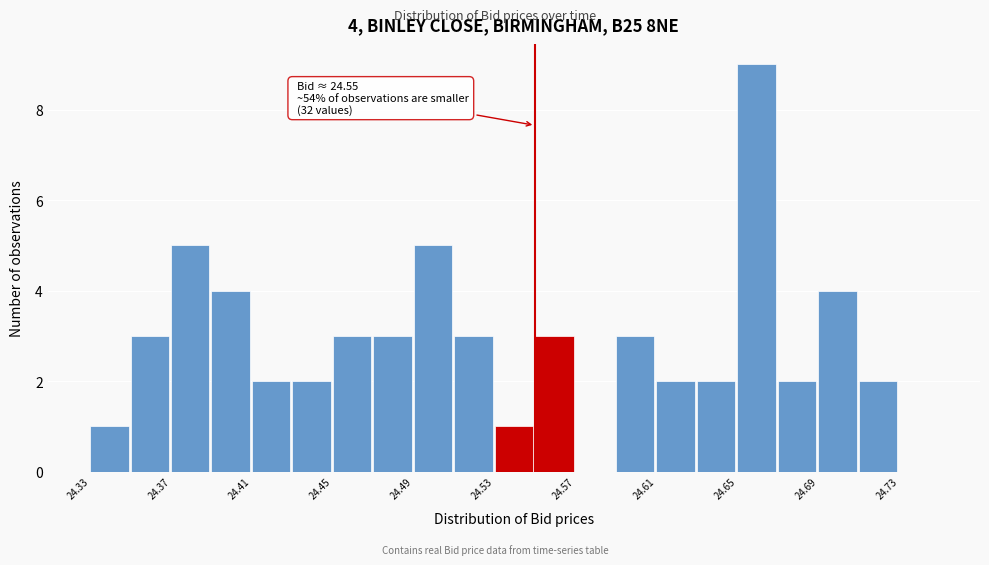

Which range on the x-axis has the tallest bar?

24.65 to 24.67